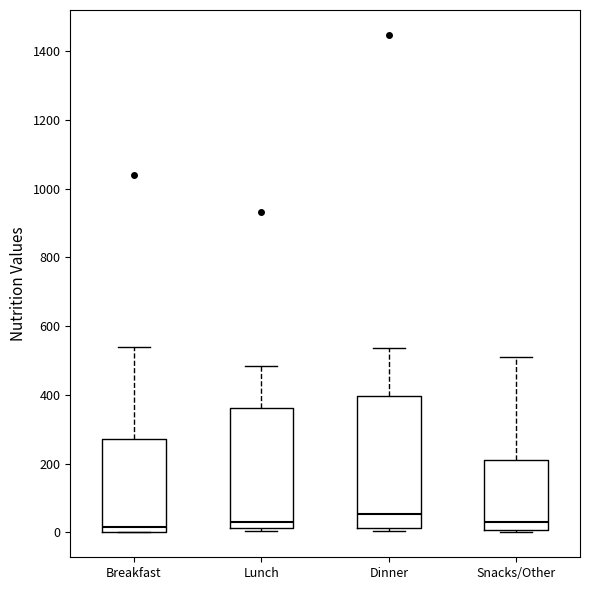

Where is the upper edge of the box for Snacks/Other on the y-axis? The values are not printed on the chart, so give them approximately, as read against the axis.

220